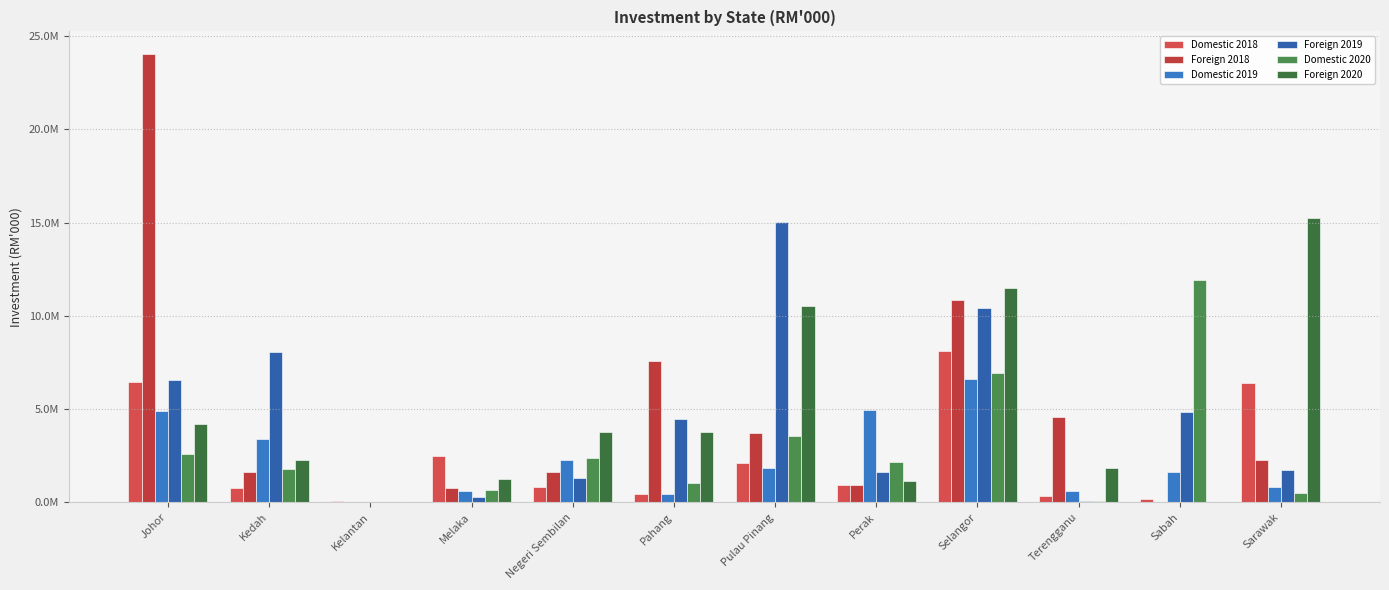

Reading left to right, what are all the values shown in this chart?

Domestic 2018: 6474600.2	759458.2	76673.5	2479291.4	826441.5	456484.4	2087578.5	949118.5	8110436.8	320924.2	181436.0	6400629.0
Foreign 2018: 24040097.6	1626835.6	24569.7	773077.7	1604384.1	7571937.7	3693372.1	937819.1	10836960.7	4582456.0	45856.0	2259110.5
Domestic 2019: 4916500.5	3390921.9	12110.2	609453.9	2259057.5	452311.3	1854918.4	4968961.5	6625375.7	588770.9	1603195.7	837403.2
Foreign 2019: 6538747.7	8085955.0	6366.0	269884.2	1306659.7	4490713.9	15000441.9	1624252.5	10414860.7	50037.1	4852991.4	1745140.0
Domestic 2020: 2579534.5	1809021.1	43854.0	683950.7	2388328.7	1034639.5	3562795.0	2178360.6	6946018.1	94393.3	11942231.7	477924.5
Foreign 2020: 4204802.4	2256200.0	0.0	1272153.4	3790222.8	3749865.9	10550167.8	1148786.5	11479144.0	1817026.2	11479.4	15252561.8